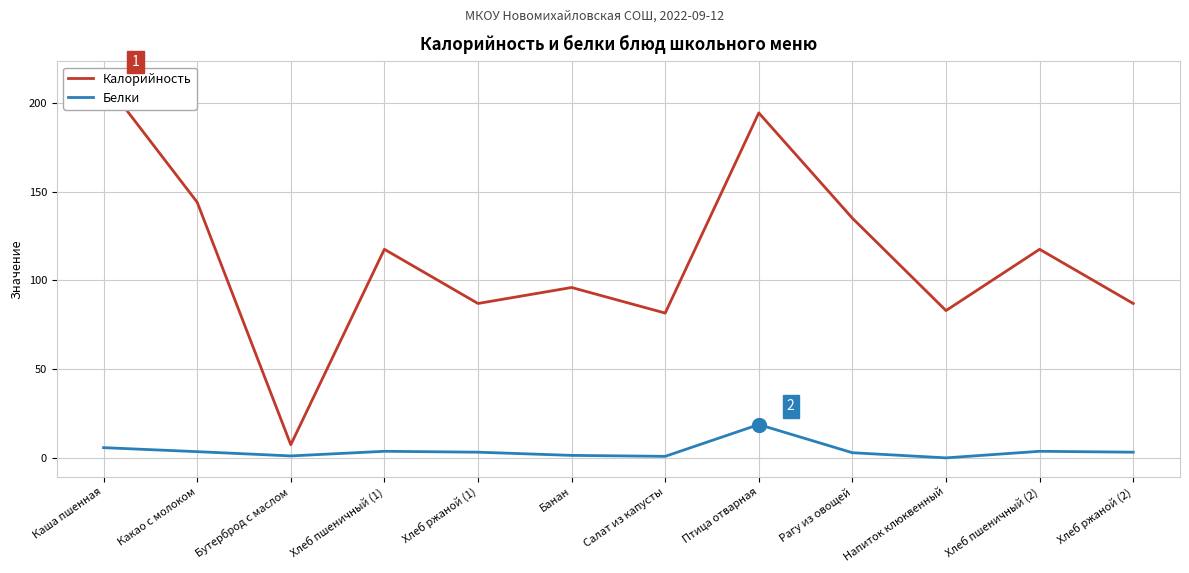

What is the value of the Калорийность point at the 4th from the left?

117.5